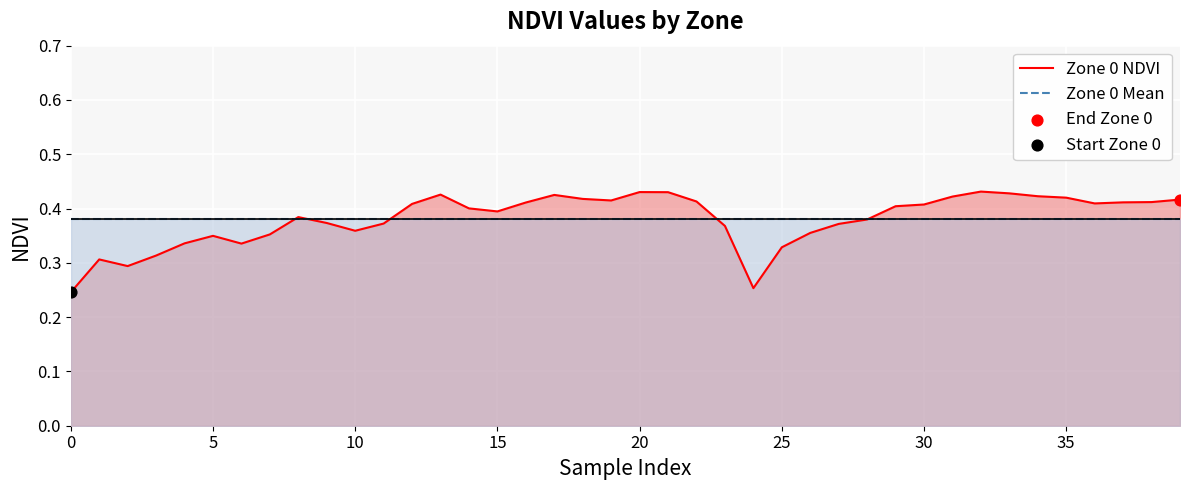

What are all the series names shown in the legend?

Zone 0 NDVI, Zone 0 Mean